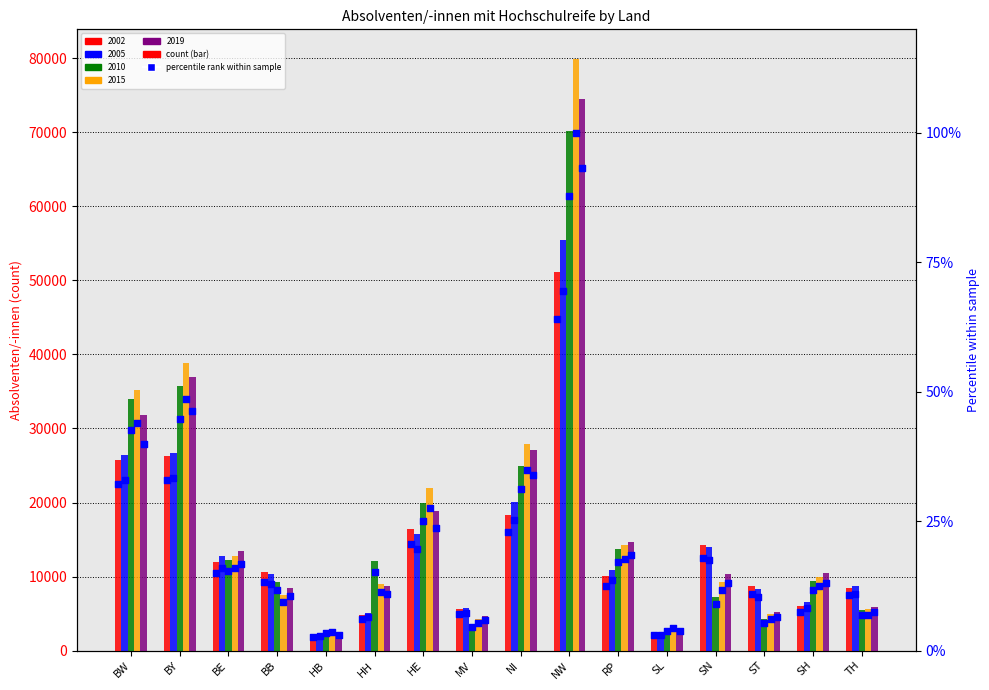

What is the change in value from BW to NW?

+31.7